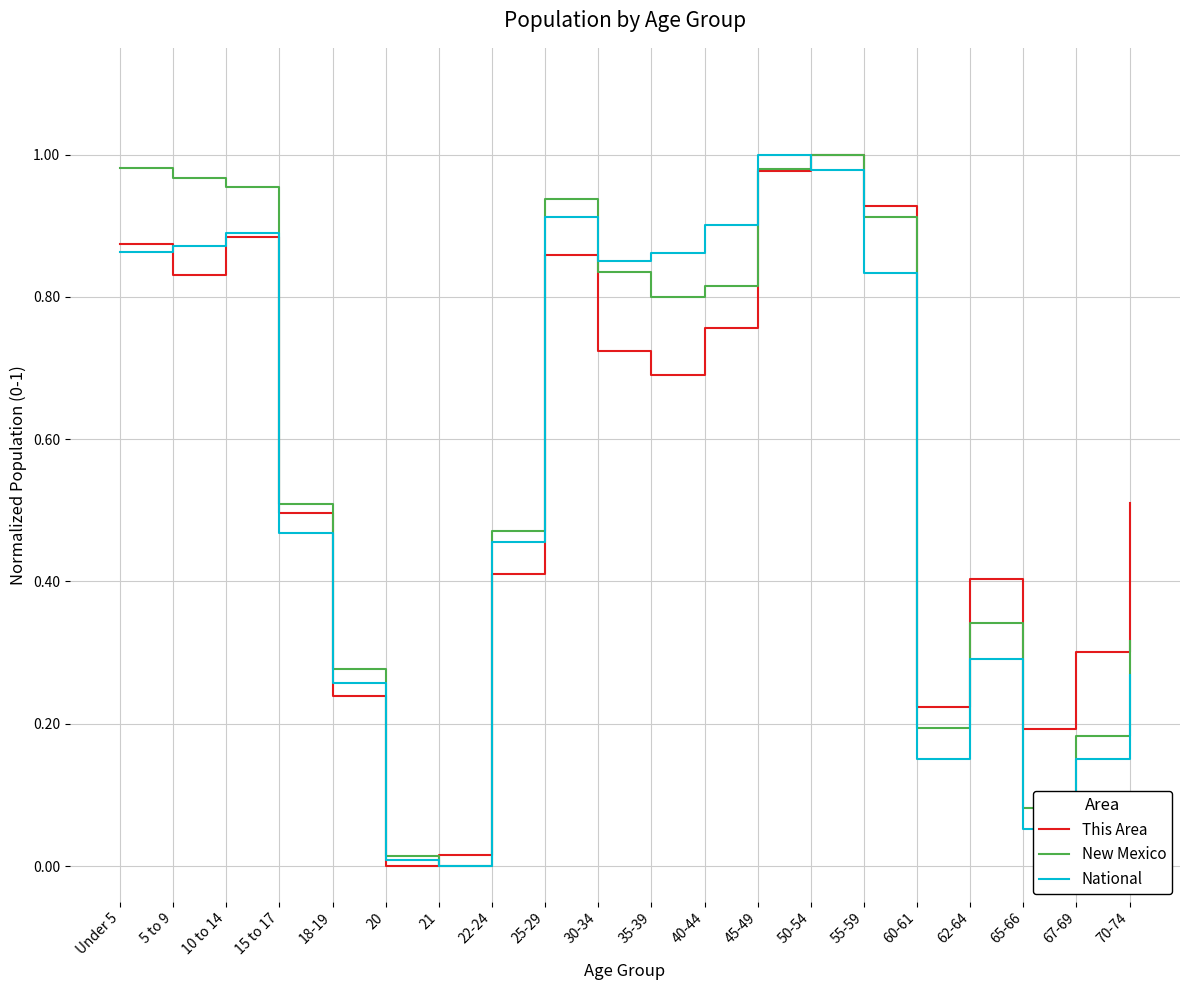

What are all the series names shown in the legend?

This Area, New Mexico, National